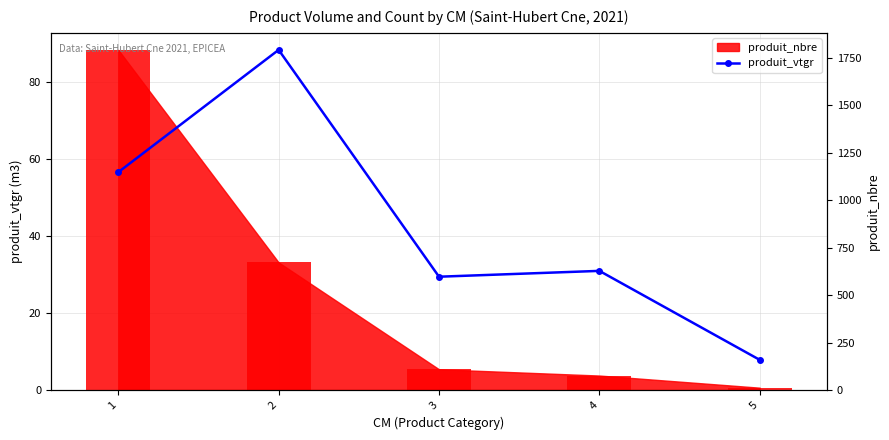

At which label is the value closest to 48?

1